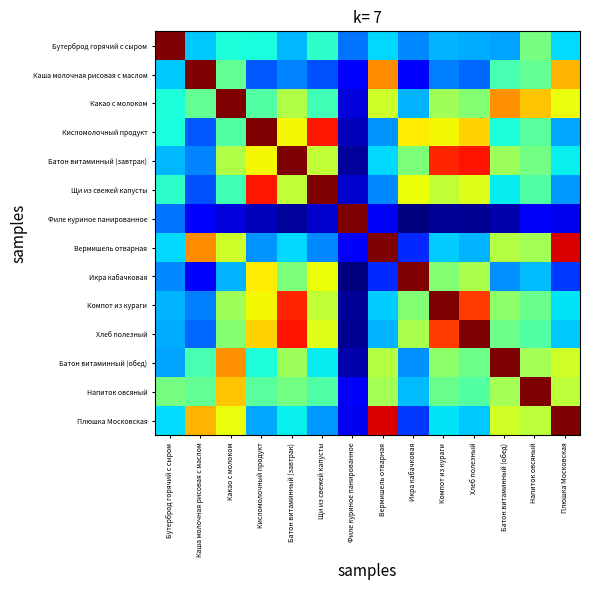

At how many categories does at least one series exceed 0?

14